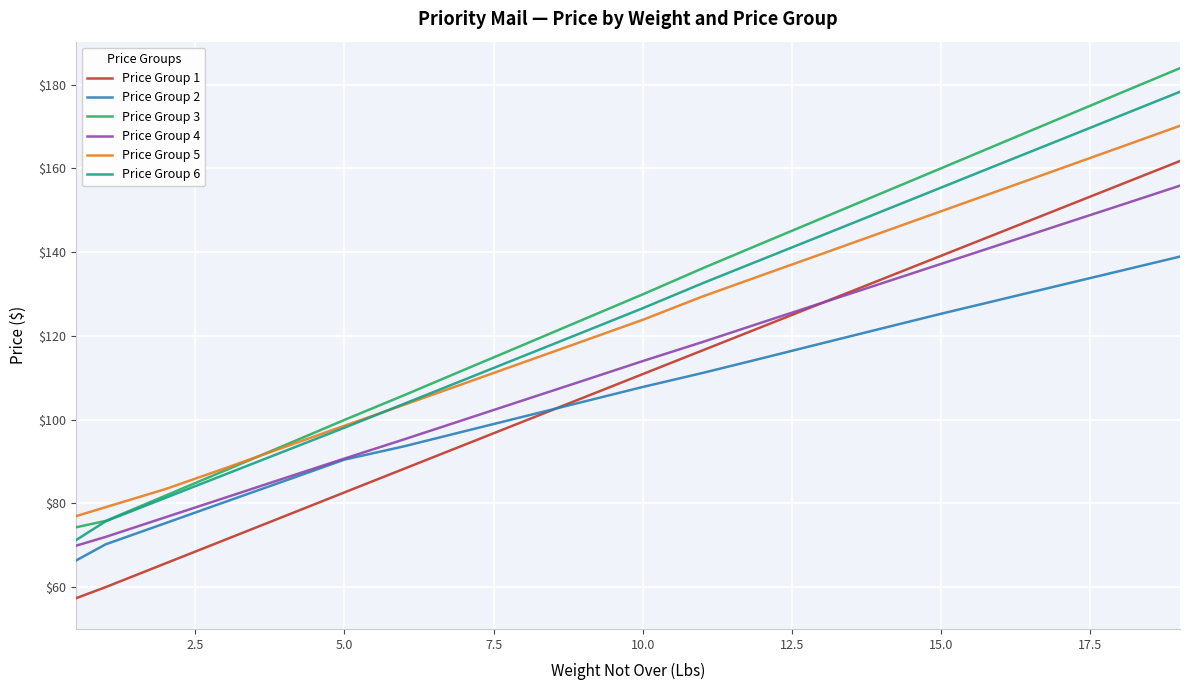

True or false: Price Group 5 and Price Group 2 cross at least once.

False